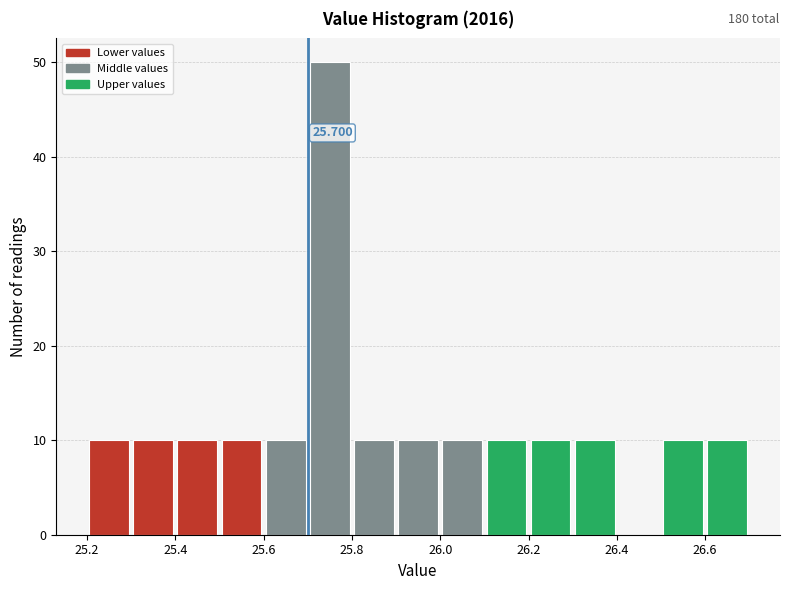

Which range on the x-axis has the tallest bar?

25.7 to 25.8